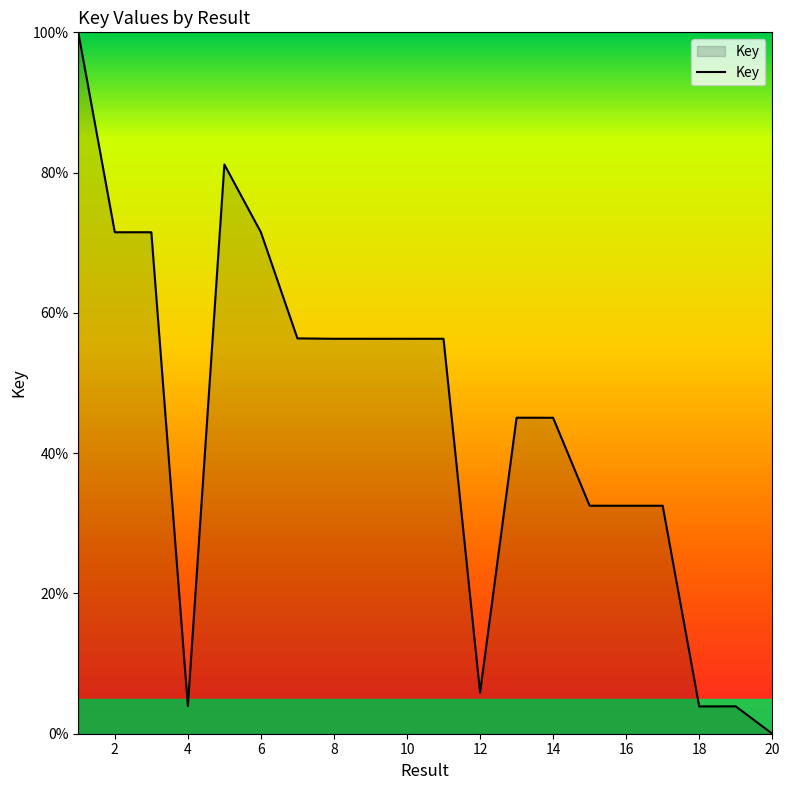

What is the greatest value displayed?

100.0